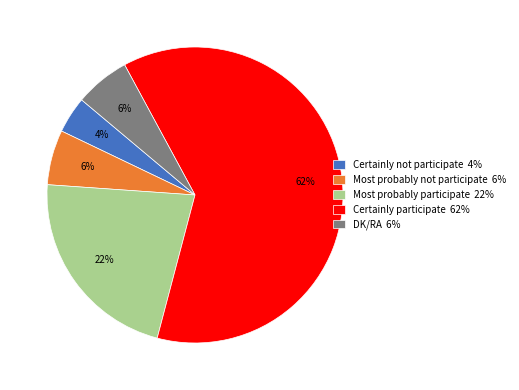

Is the sum of Certainly participate and Most probably participate greater than half?

Yes